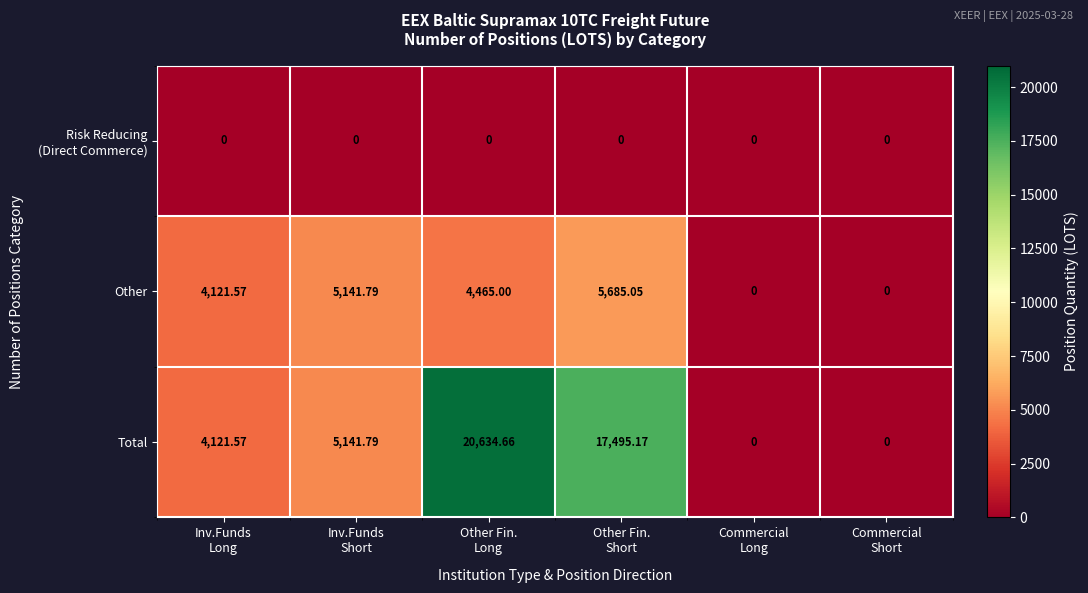

Which series has the widest spread of values?

Total